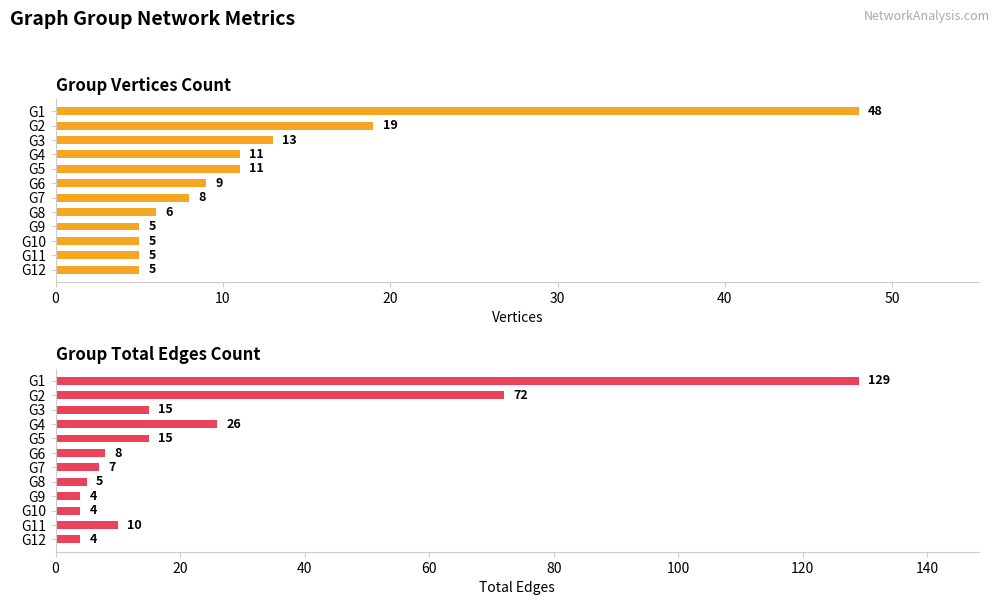

At how many categories does at least one series exceed 44?

2